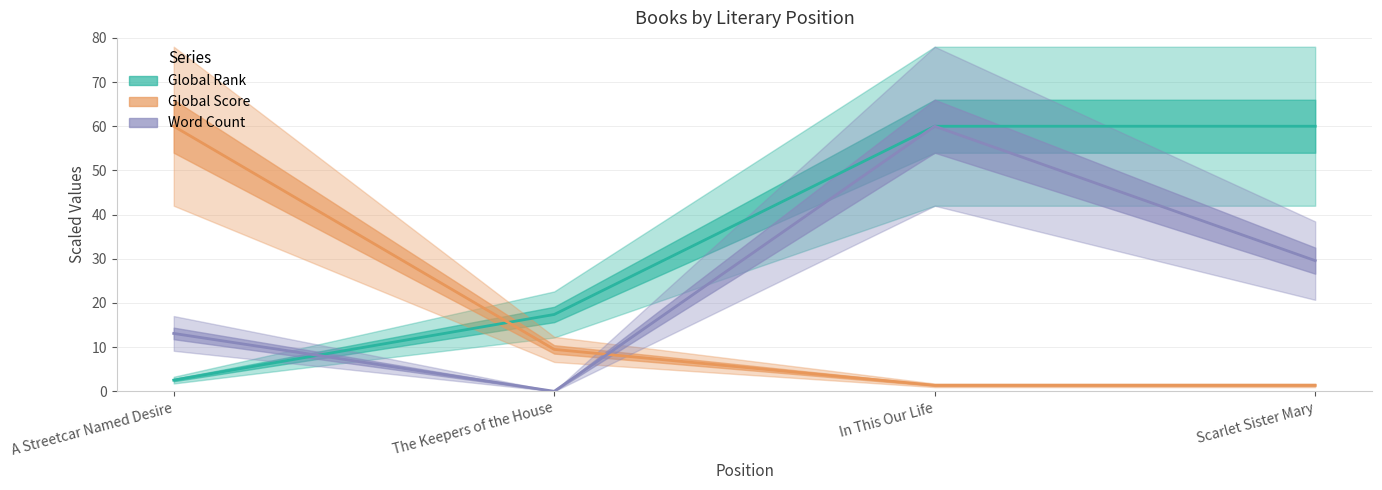

After their last crossing, which series has the higher values: Global Score or Global Rank?

Global Rank